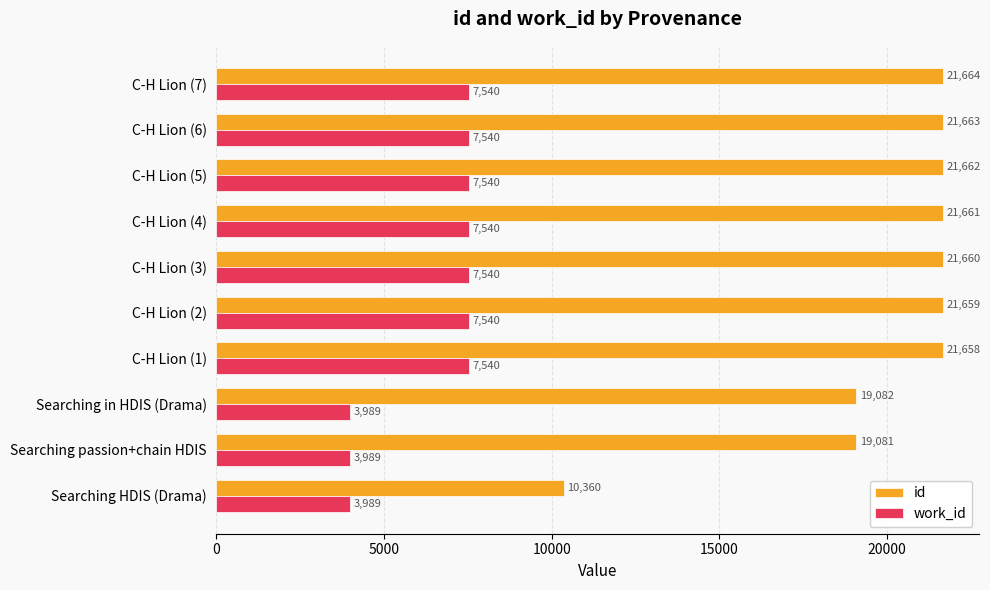

Rank the series by their maximum value, from highest to lowest.

id, work_id